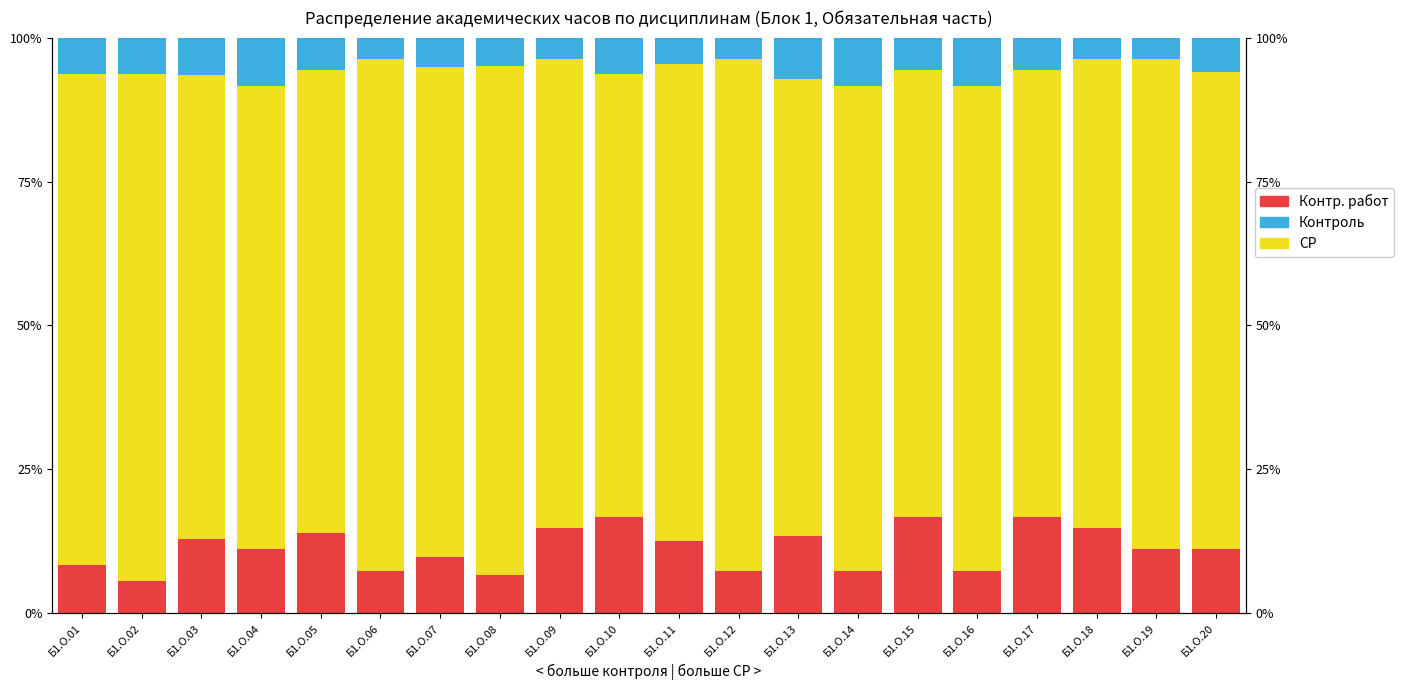

True or false: Контроль has a value of 6.2 at Б1.О.10.

True